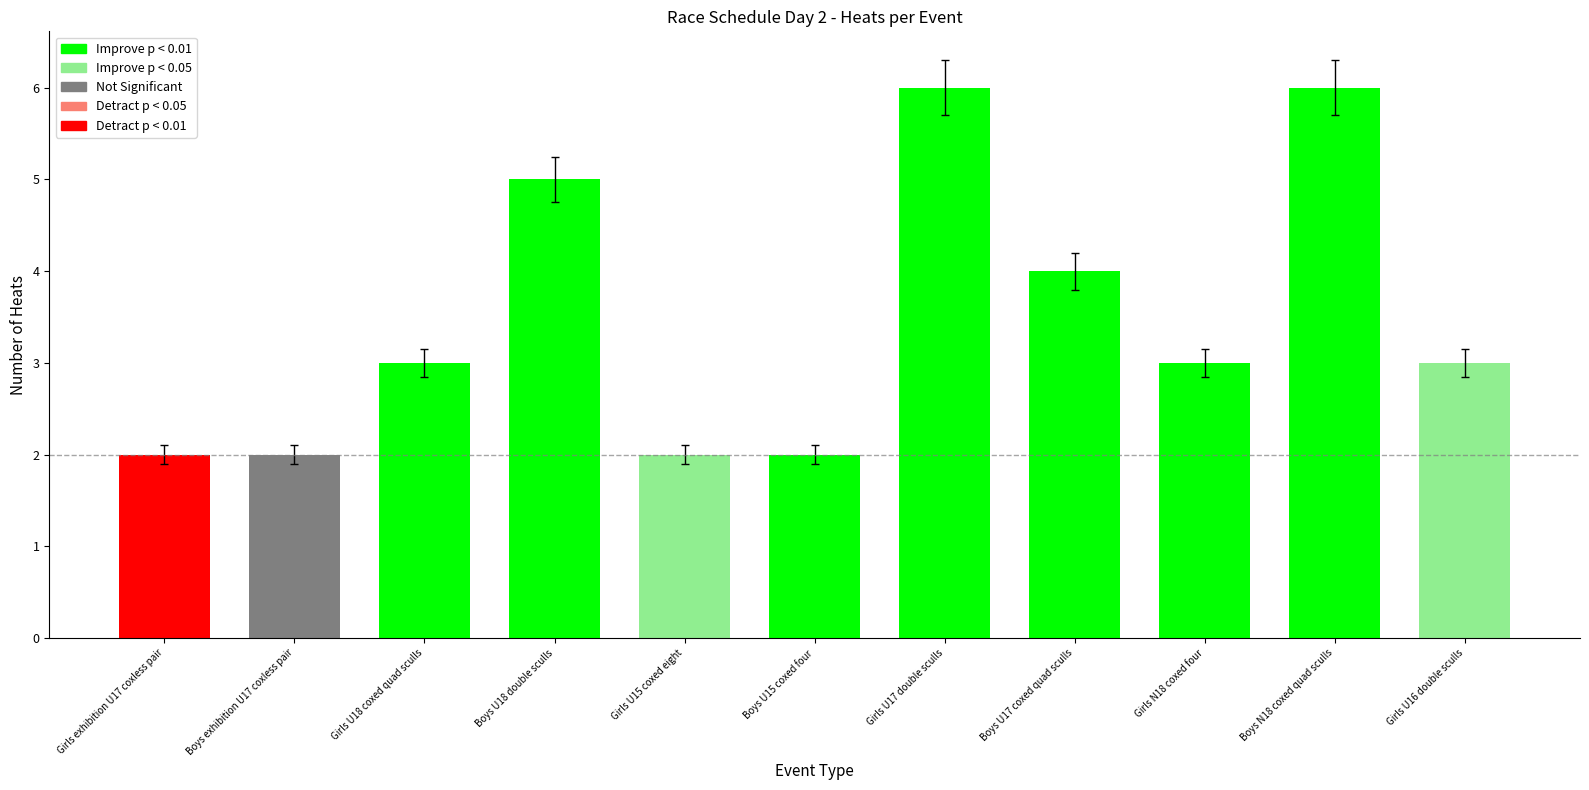

How many series are shown in this chart?

1